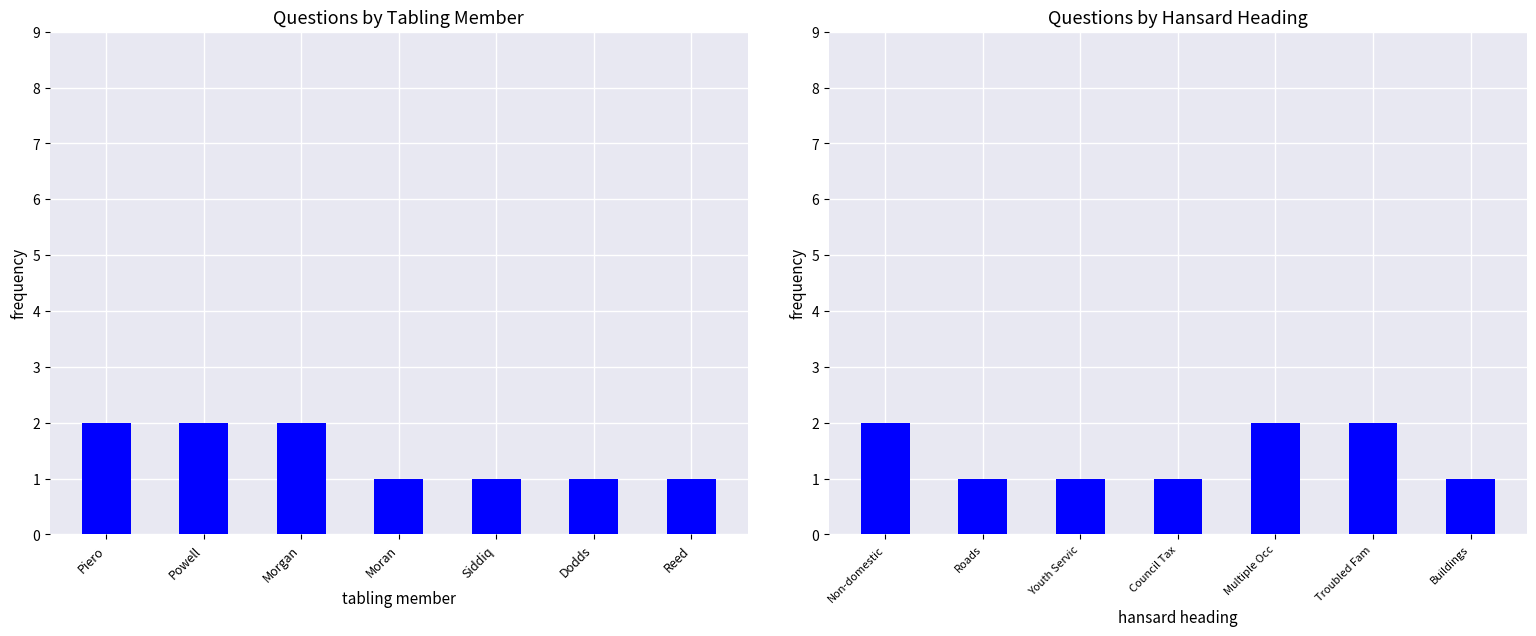

What position from the left is Moran?

4